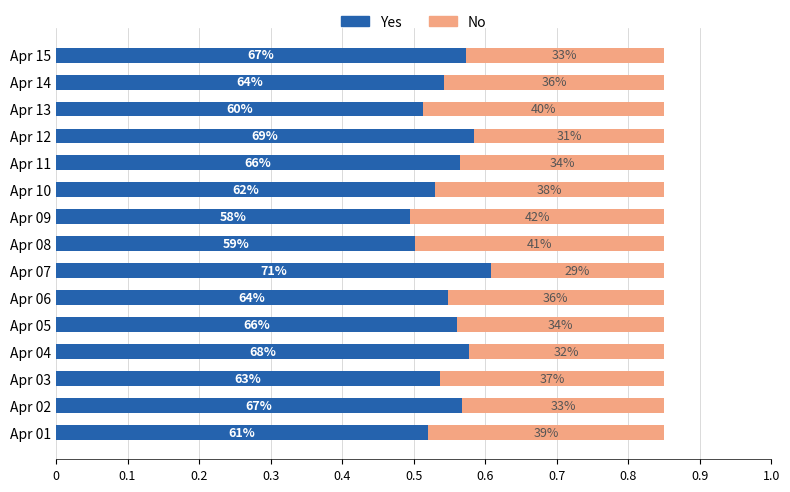

What are all the series names shown in the legend?

Yes, No